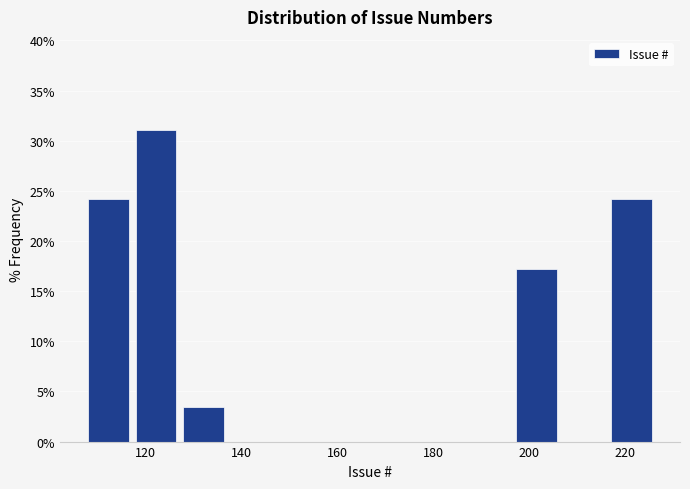

Reading left to right, list every bar in this chart as the range it spans on the x-axis followed by its height. Neither the bar edges nor the heights are printed on the chart, so give them approximately, as read against the axes.

108 to 118: 24.0
118 to 128: 31.0
128 to 138: 3.5
138 to 148: 0
148 to 158: 0
158 to 168: 0
168 to 178: 0
178 to 188: 0
188 to 198: 0
198 to 208: 17.0
208 to 218: 0
218 to 228: 24.0